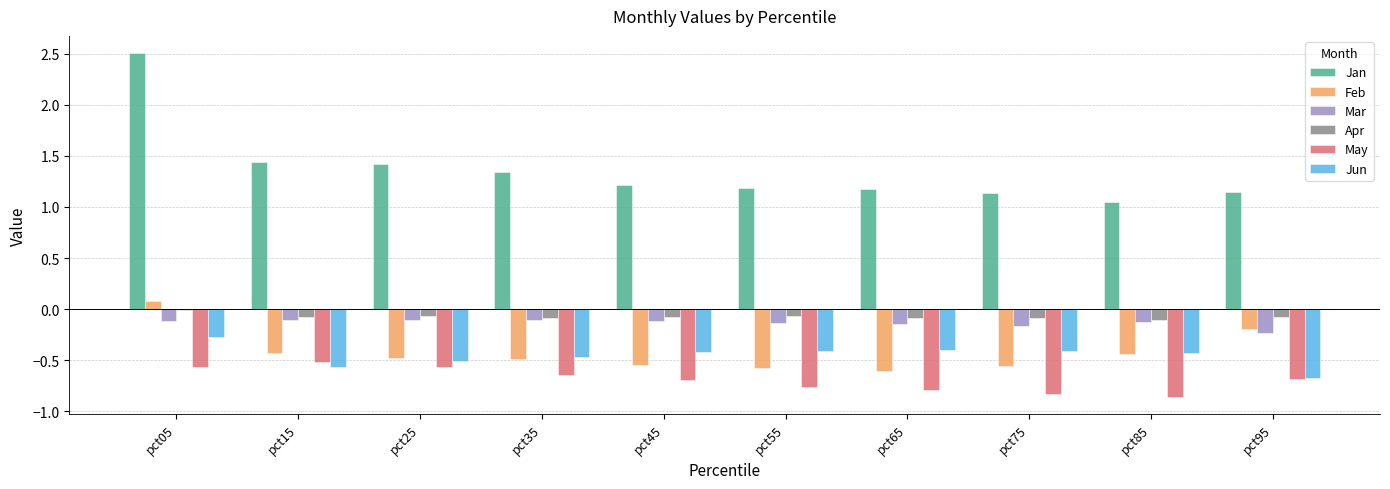

The value of May at pct95 is -1.1. True or false?

False